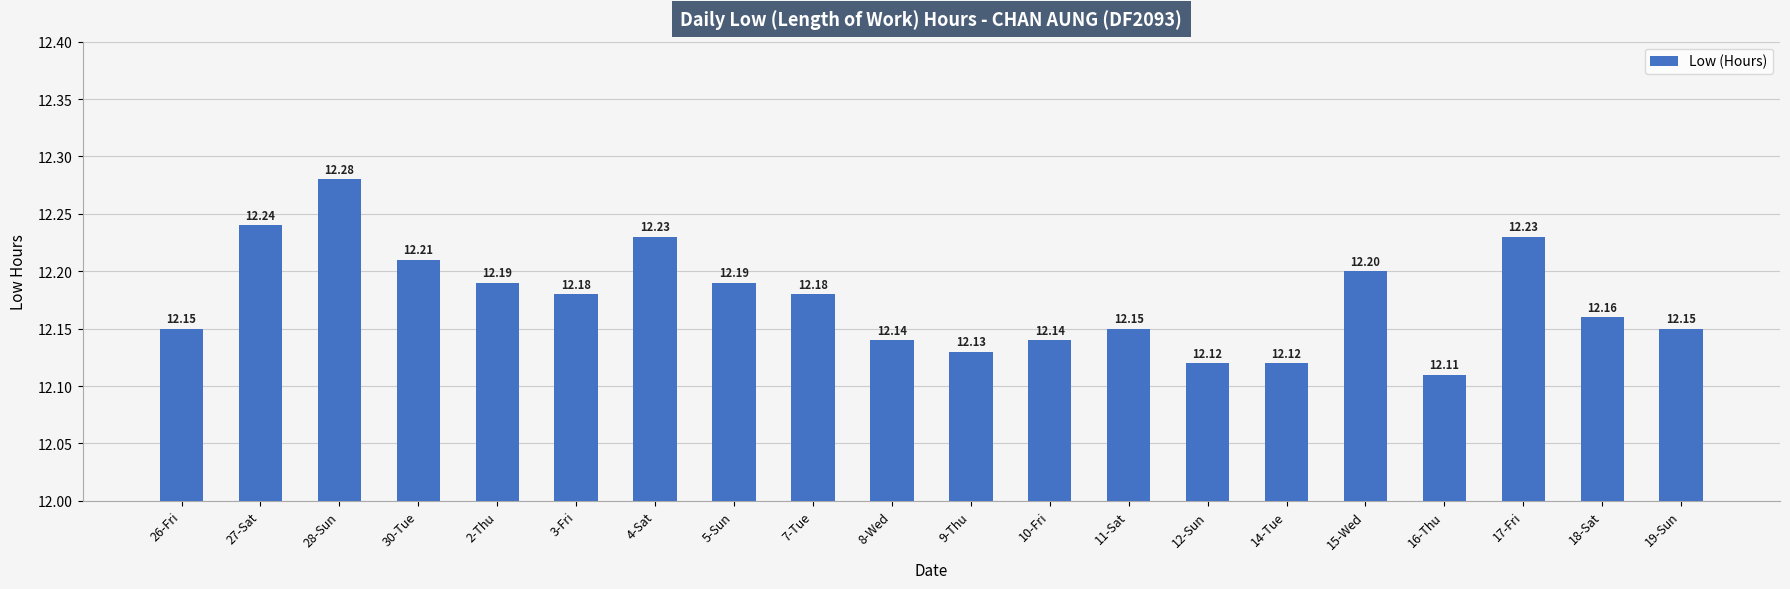

What is the sum of all values?

243.5